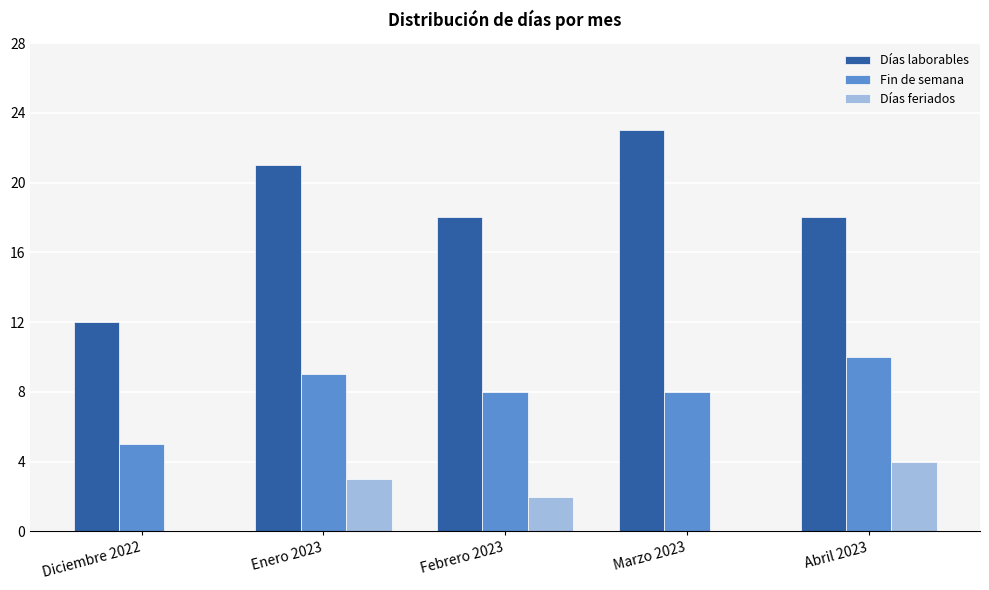

What value does the Fin de semana series have at Diciembre 2022?

5